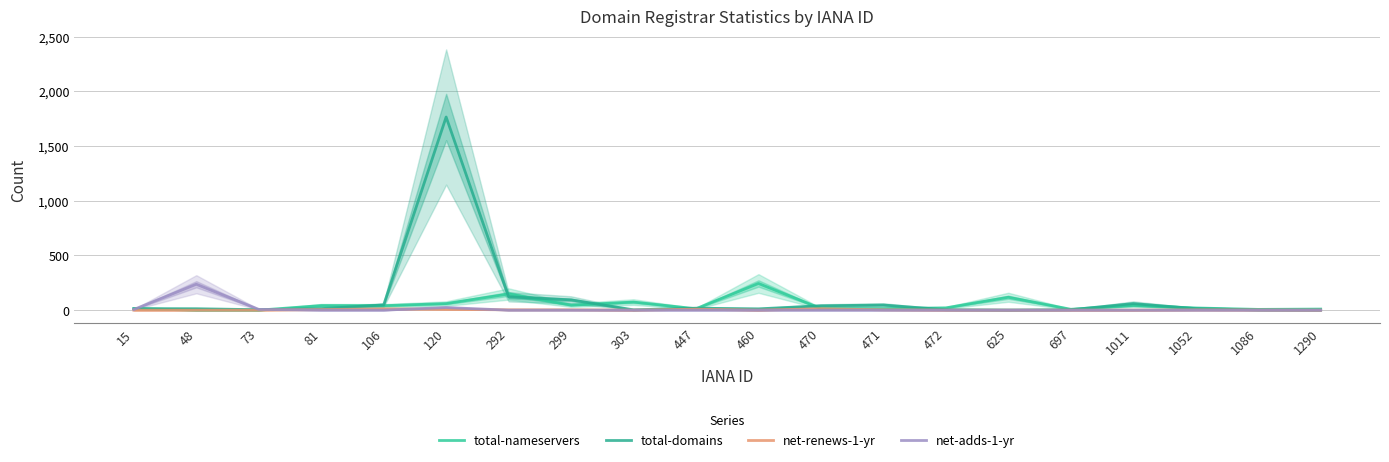

Rank the categories by net-renews-1-yr value from highest to lowest.

470, 106, 447, 120, 81, 292, 299, 471, 1052, 1086, 15, 48, 73, 303, 460, 472, 625, 697, 1011, 1290